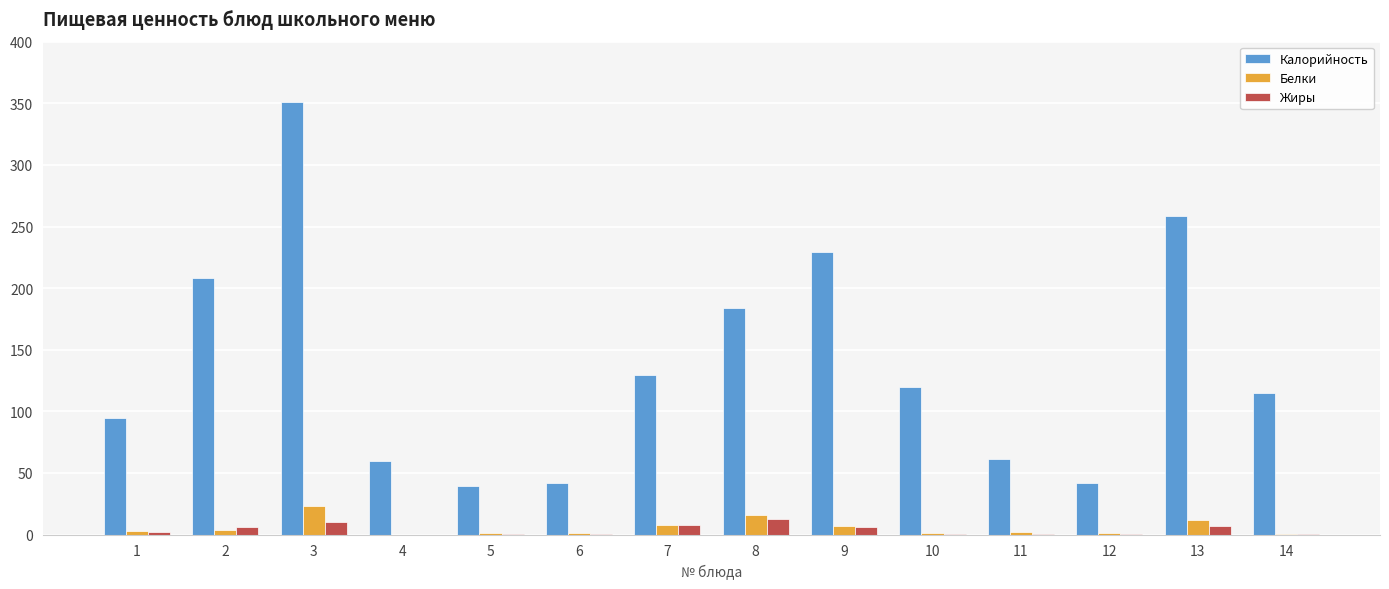

What is the total value across all series at 8?

212.8